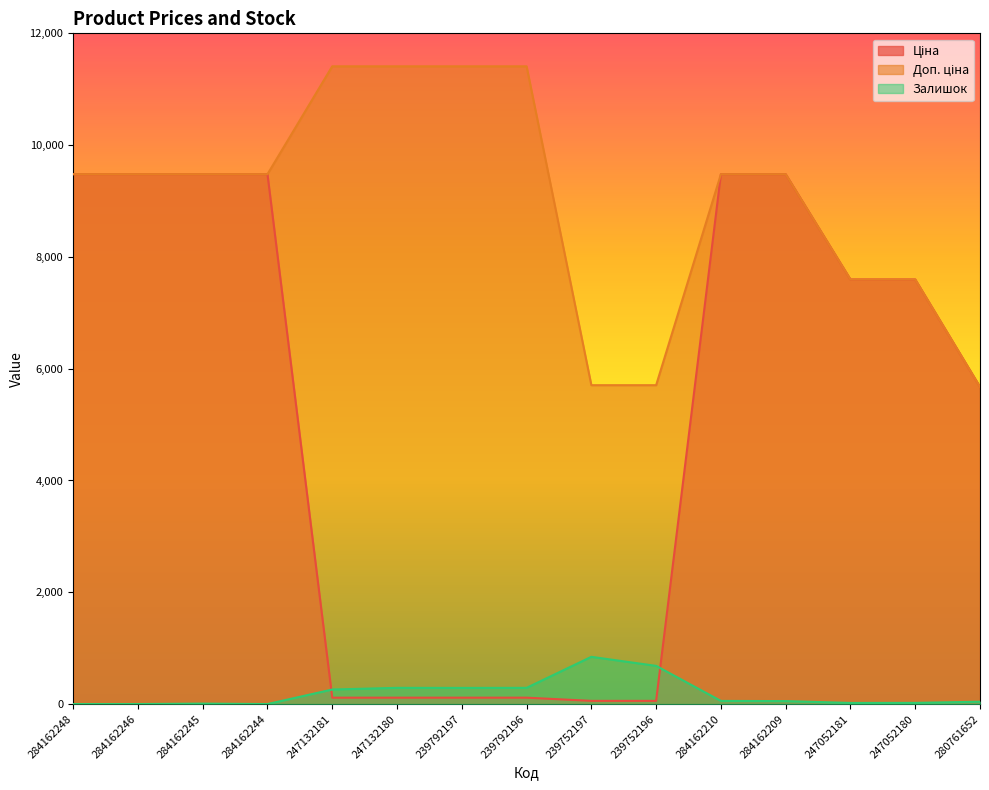

What is the difference between the maximum and second lowest values in the Ціна series?

9423.0